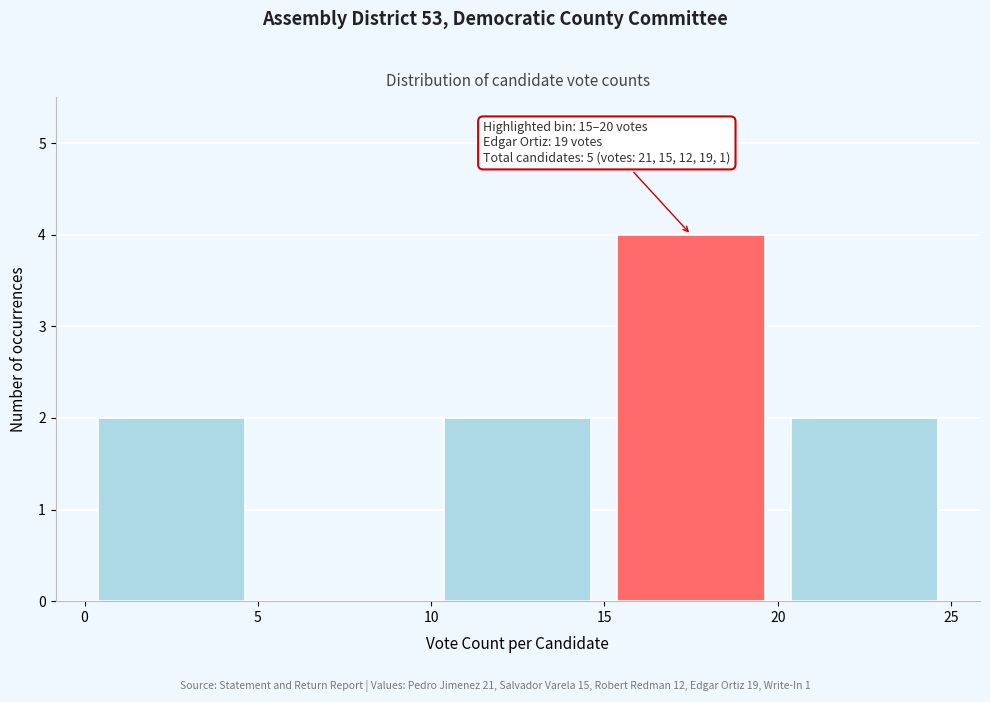

Which range on the x-axis has the tallest bar?

15 to 20